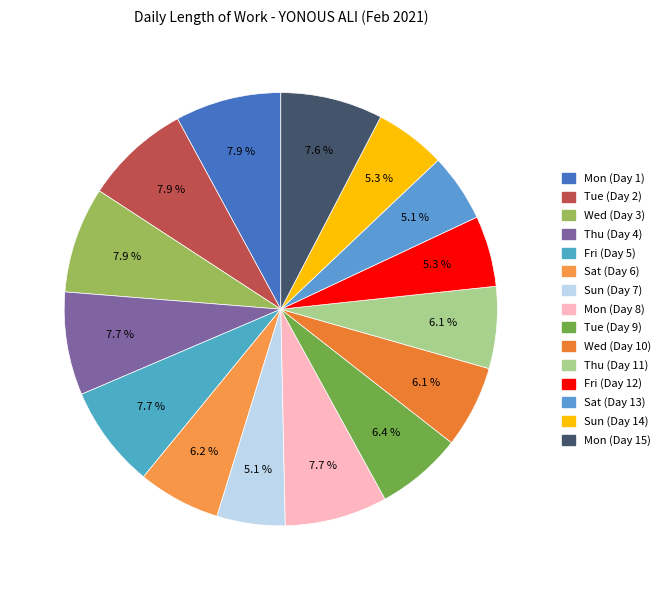

Does Sun (Day 14) represent more than half of the total?

No